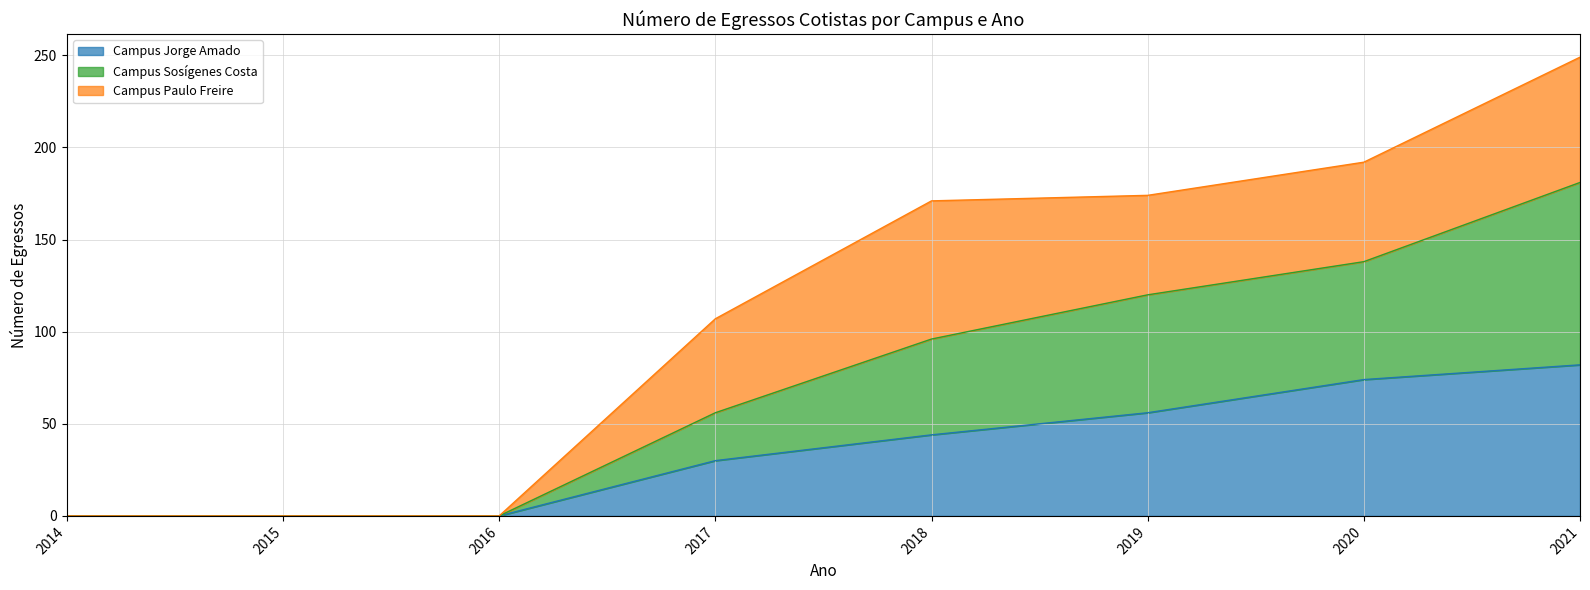

Where is Campus Jorge Amado nearest to the value 41?

2018